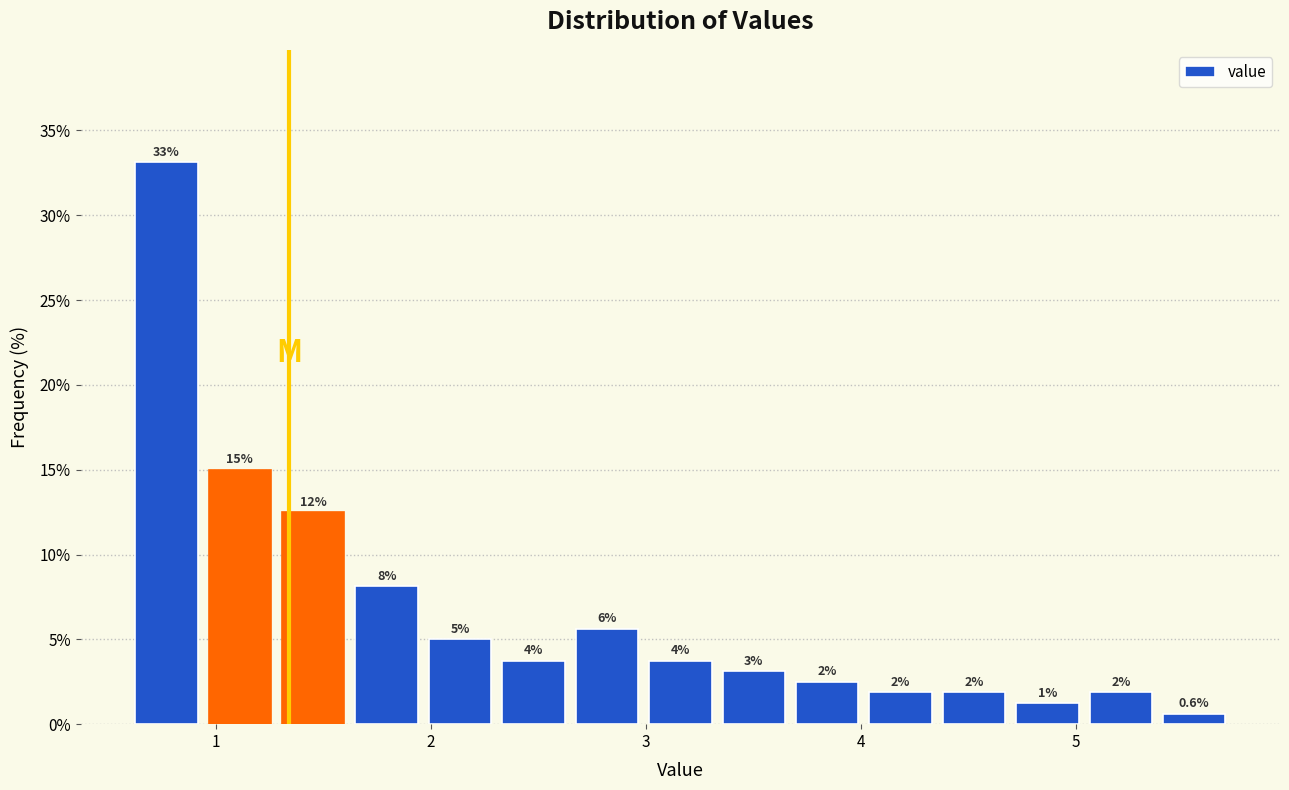

Read against the x-axis, roughly where is the centre of the tallest bar?

0.8